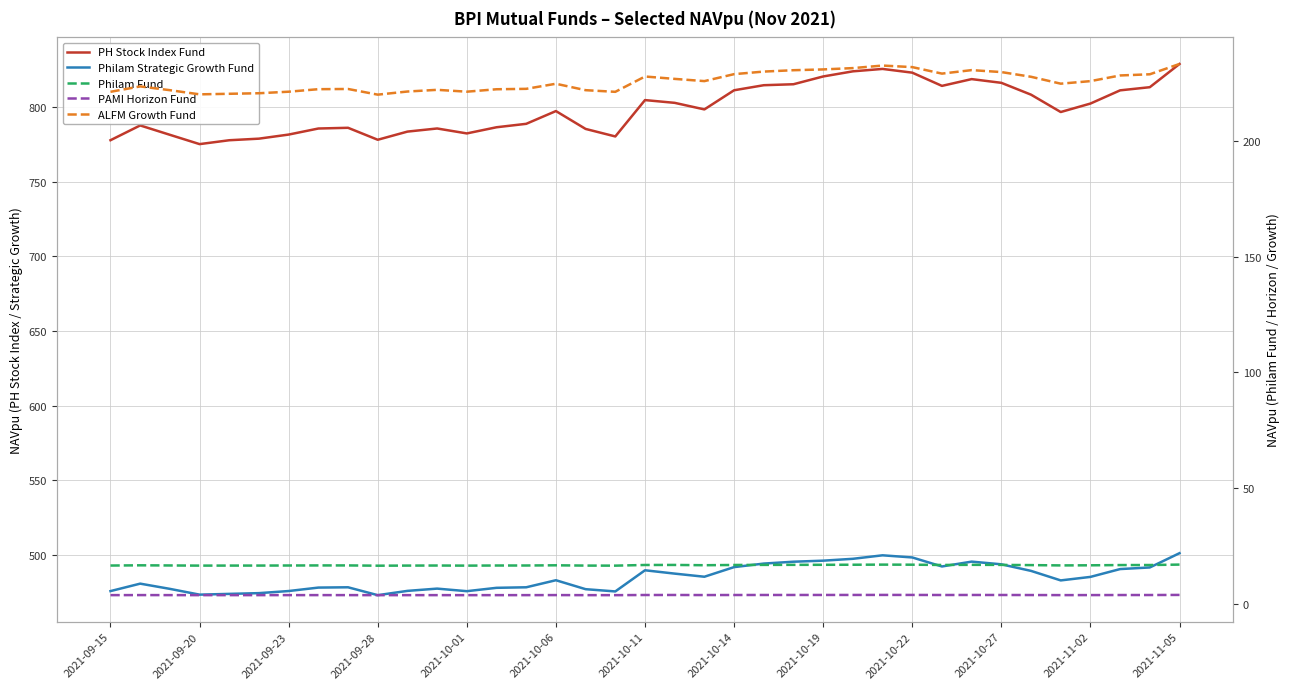

What is the minimum value shown in the chart?

3.7